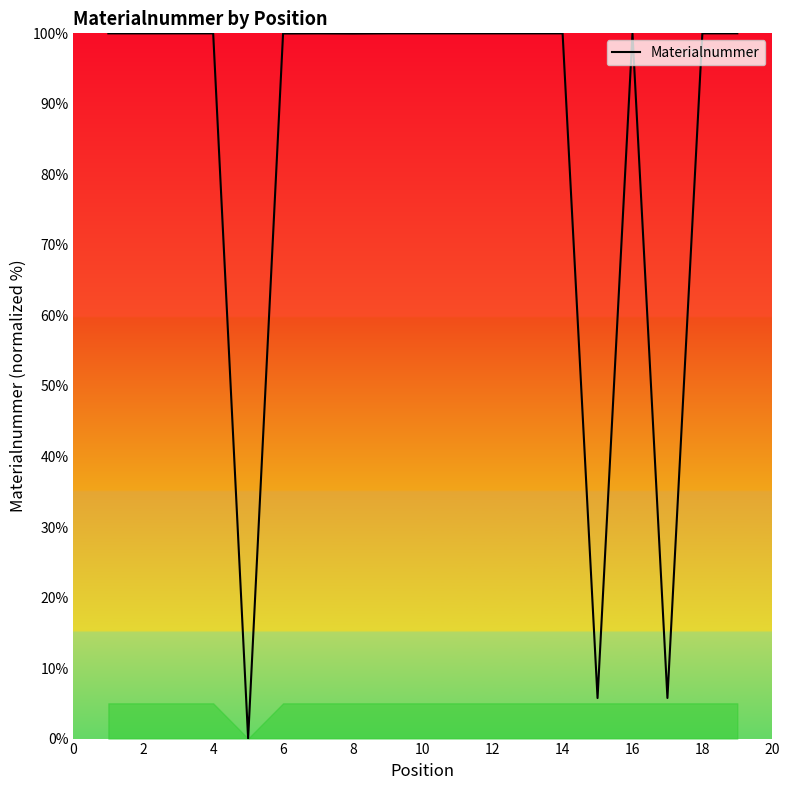

What is the greatest value displayed?

100.0